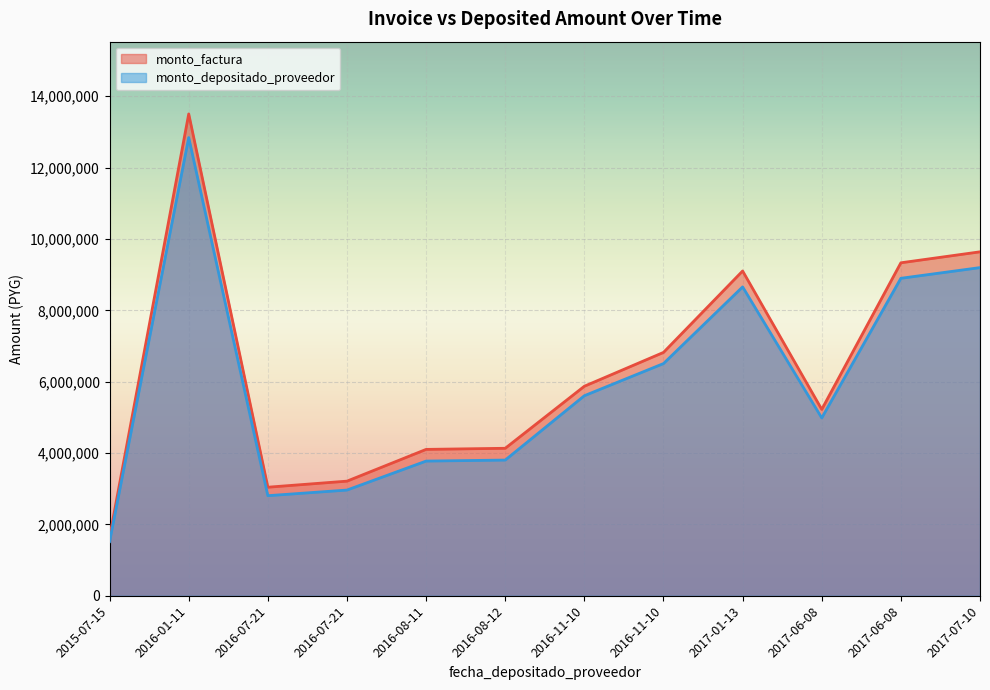

At which category does the chart reach its peak across all series?

2016-01-11